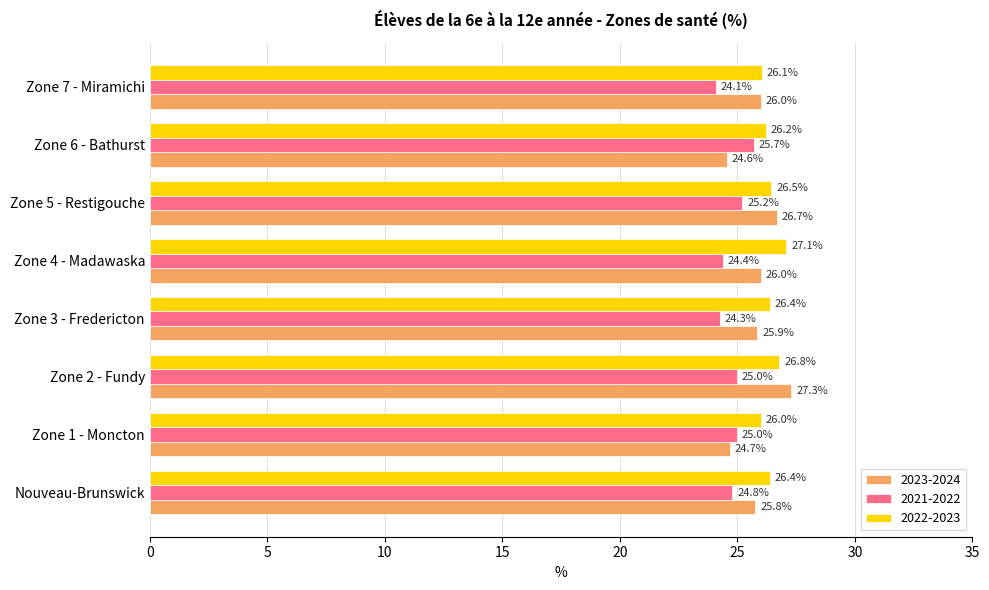

What is the average value of the 2023-2024 series?

25.9